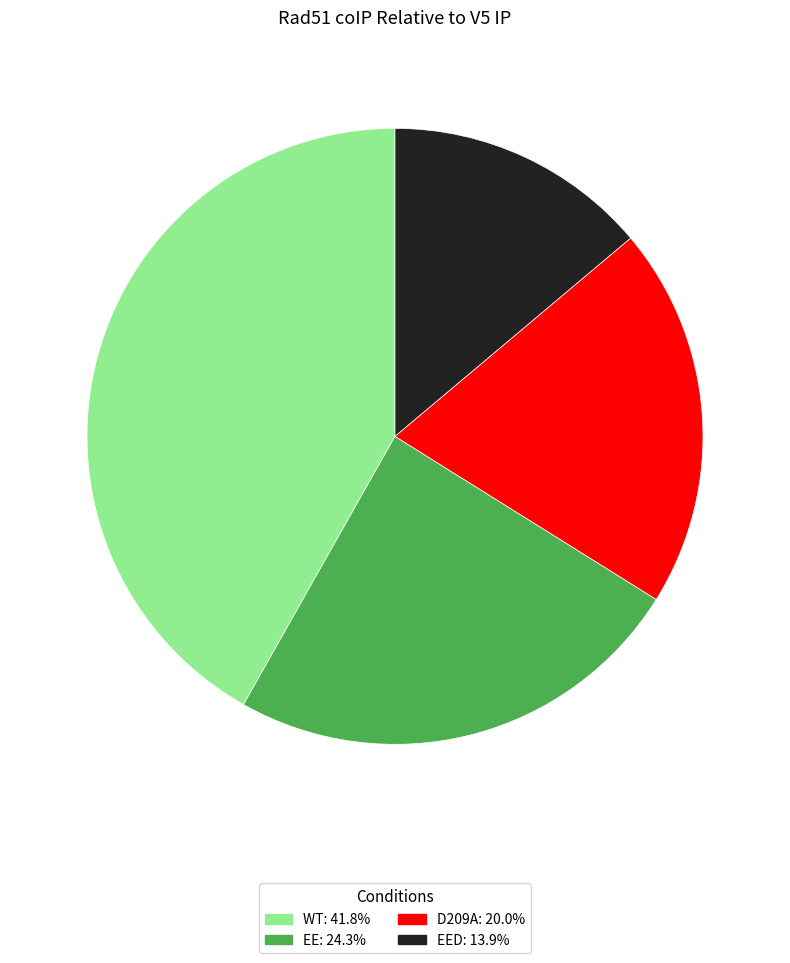

Does any single category account for the majority?

No